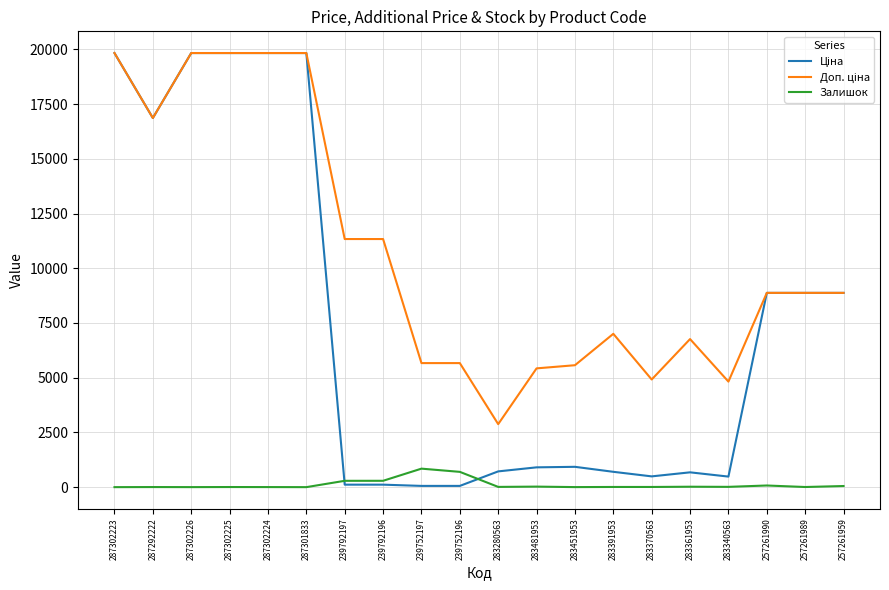

What position from the left is 239752196?

10